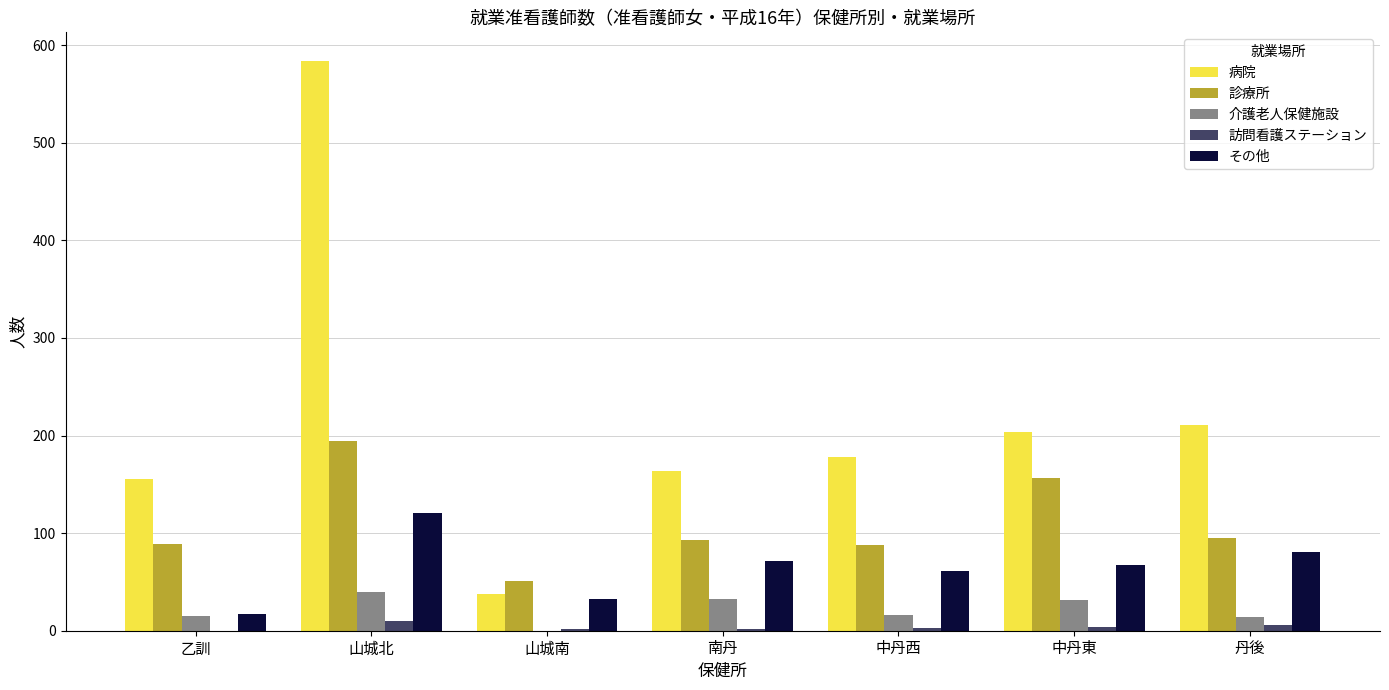

True or false: その他 has a value of 38 at 南丹.

False